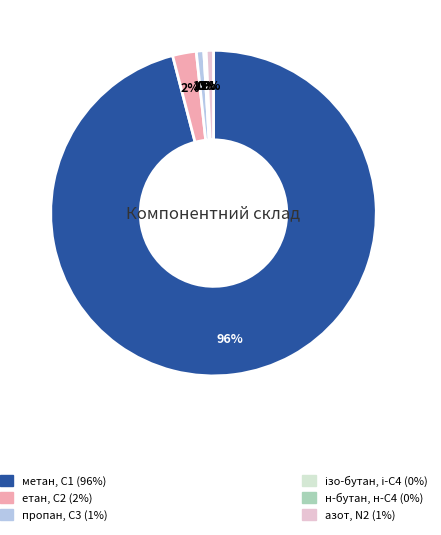

To the nearest percent, what is the difference between the largest and smallest slice percentages?

96%